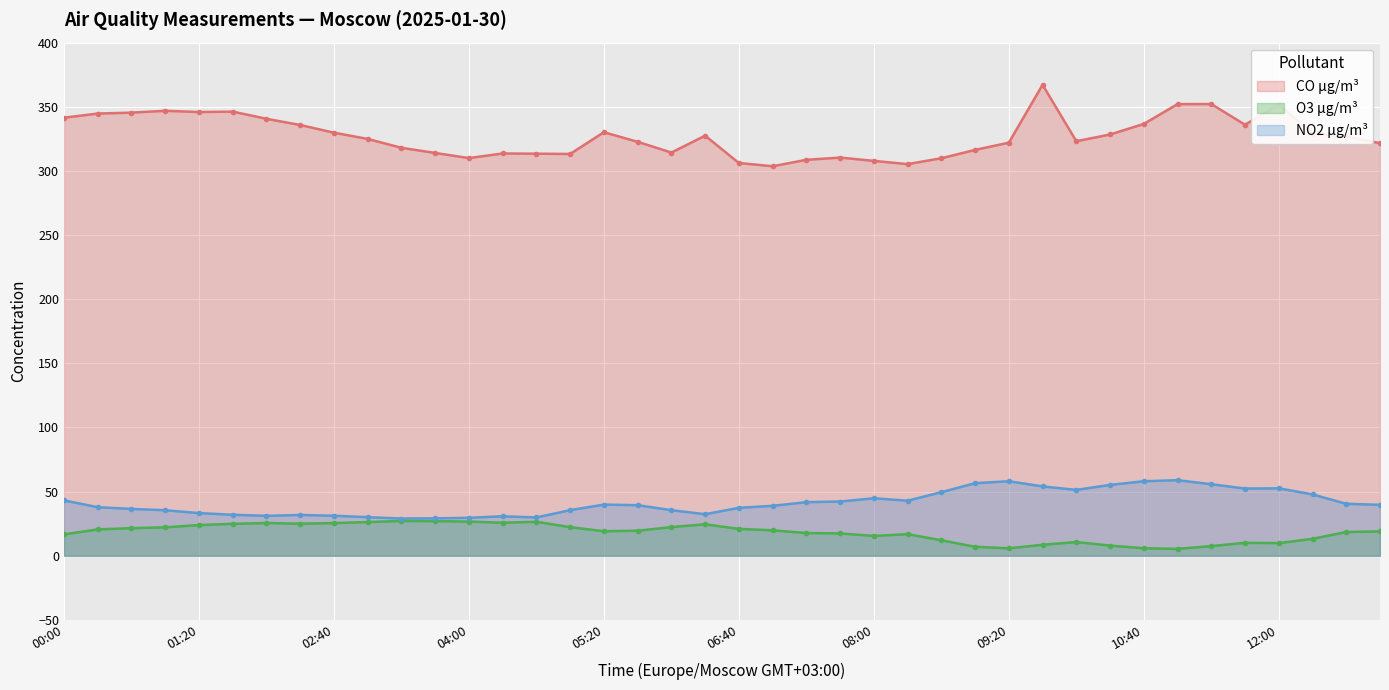

List the labels in order of NO2 µg/m³ value, smallest first.

03:20, 03:40, 04:00, 04:40, 03:00, 04:20, 02:00, 02:40, 02:20, 01:40, 06:20, 01:20, 01:00, 06:00, 05:00, 00:40, 06:40, 00:20, 07:00, 05:40, 13:00, 05:20, 12:40, 07:20, 07:40, 08:20, 00:00, 08:00, 12:20, 08:40, 10:00, 11:40, 12:00, 09:40, 10:20, 11:20, 09:00, 09:20, 10:40, 11:00